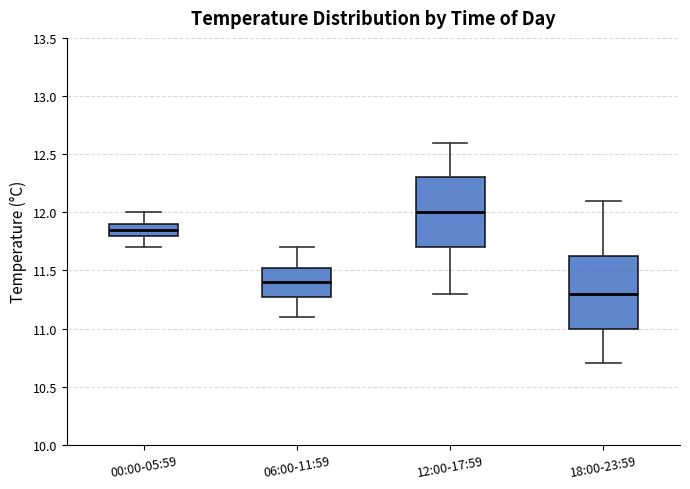

Reading left to right, transcribe this box plot: for each box, give where its median line is, the range the box spans, and where its two whiskers end, as read against the y-axis. The values are not printed on the chart, so give them approximately, as read against the axis.

00:00-05:59: median 11.85, box 11.80 to 11.90, whiskers 11.70 to 12.00
06:00-11:59: median 11.40, box 11.30 to 11.55, whiskers 11.10 to 11.70
12:00-17:59: median 12.00, box 11.70 to 12.30, whiskers 11.30 to 12.60
18:00-23:59: median 11.30, box 11.00 to 11.65, whiskers 10.70 to 12.10